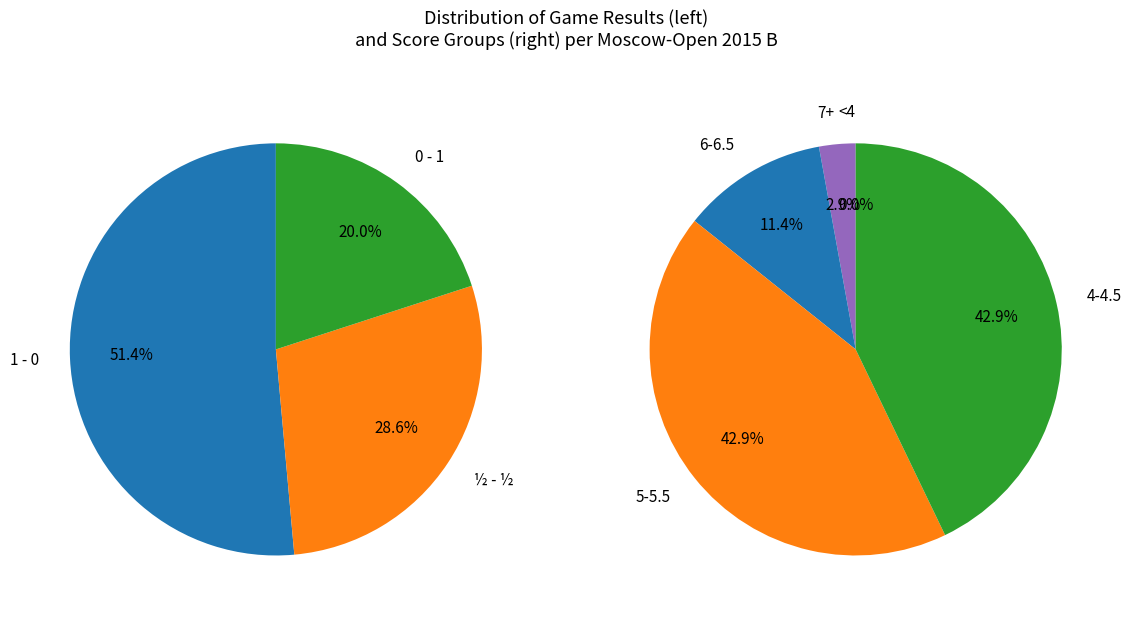

To the nearest percent, what is the average slice percentage?

33%